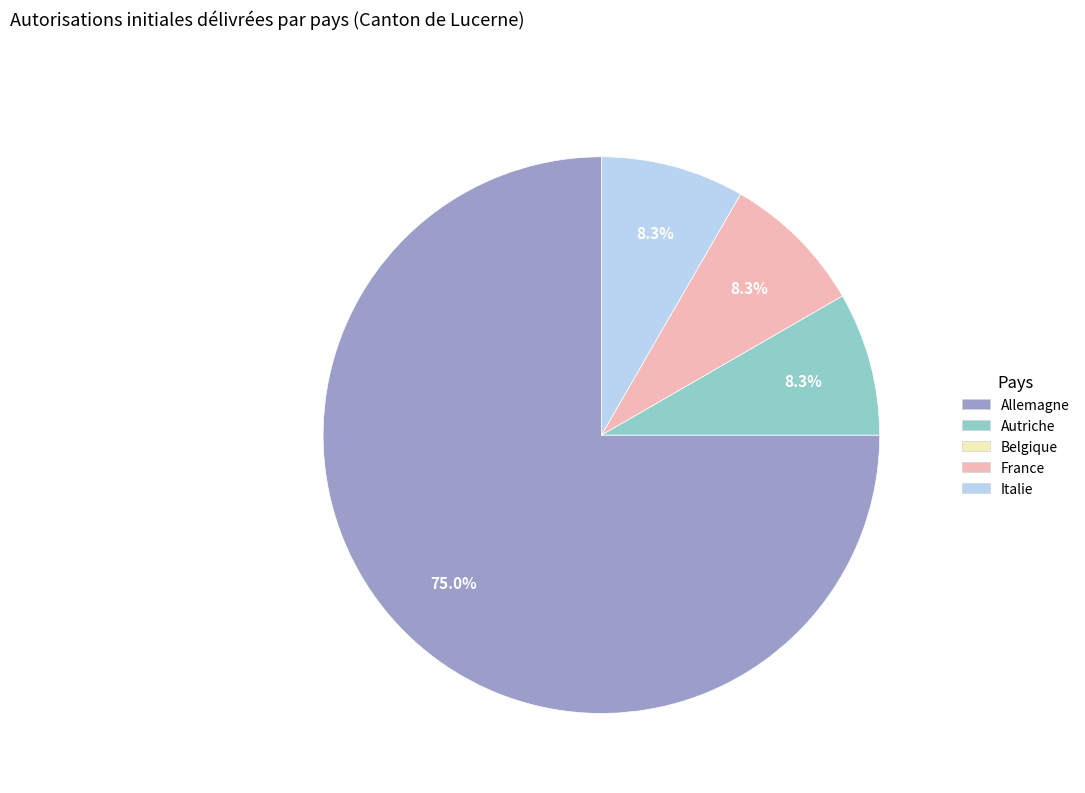

Is there any slice that represents more than half of the pie?

Yes